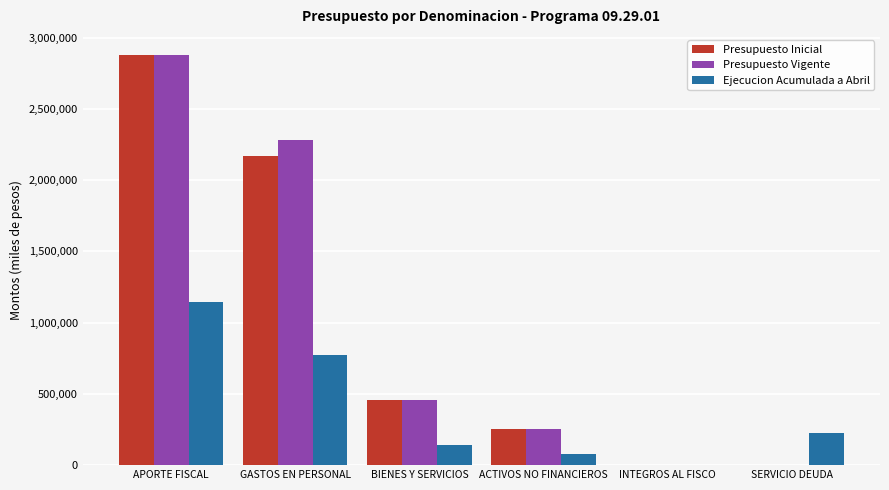

The value of Presupuesto Inicial at APORTE FISCAL is 2876310. True or false?

True